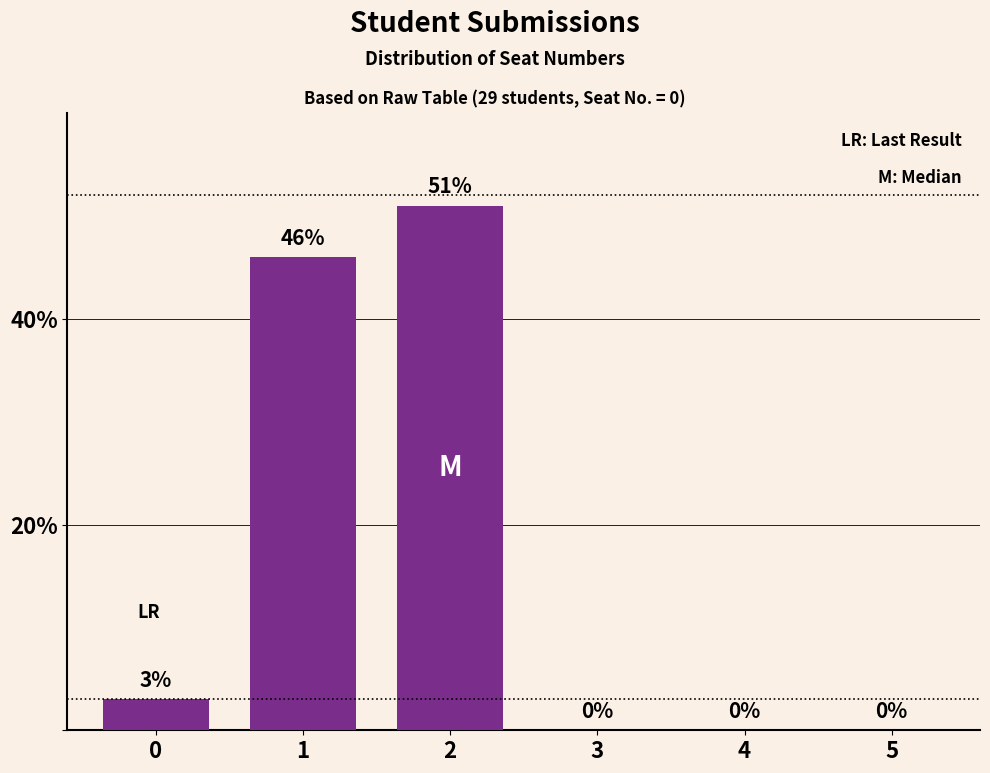

At which category does the chart reach its peak across all series?

2